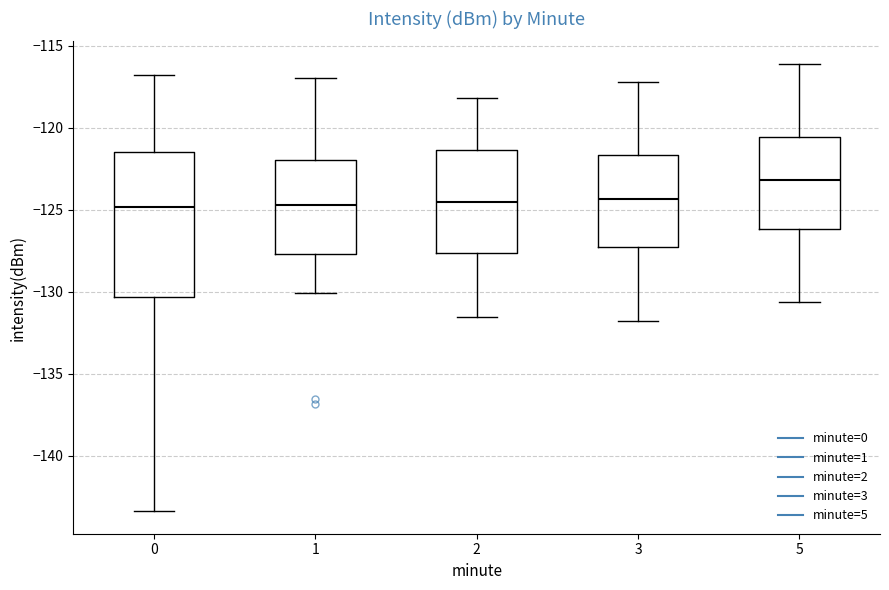

Reading left to right, transcribe this box plot: for each box, give where its median line is, the range the box spans, and where its two whiskers end, as read against the y-axis. The values are not printed on the chart, so give them approximately, as read against the axis.

0: median -125.0, box -130.5 to -121.5, whiskers -143.5 to -117.0
1: median -124.5, box -127.5 to -122.0, whiskers -130.0 to -117.0
2: median -124.5, box -127.5 to -121.5, whiskers -131.5 to -118.0
3: median -124.5, box -127.5 to -121.5, whiskers -132.0 to -117.0
5: median -123.0, box -126.0 to -120.5, whiskers -130.5 to -116.0